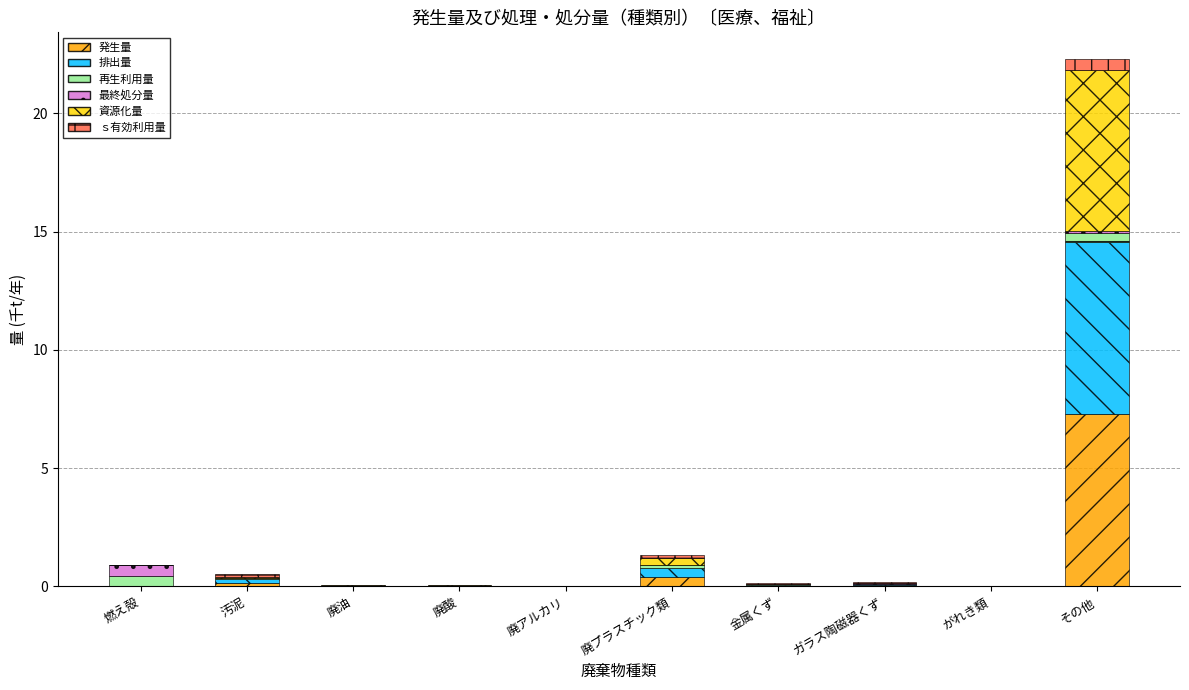

True or false: 発生量 has a value of 3.3 at その他.

False